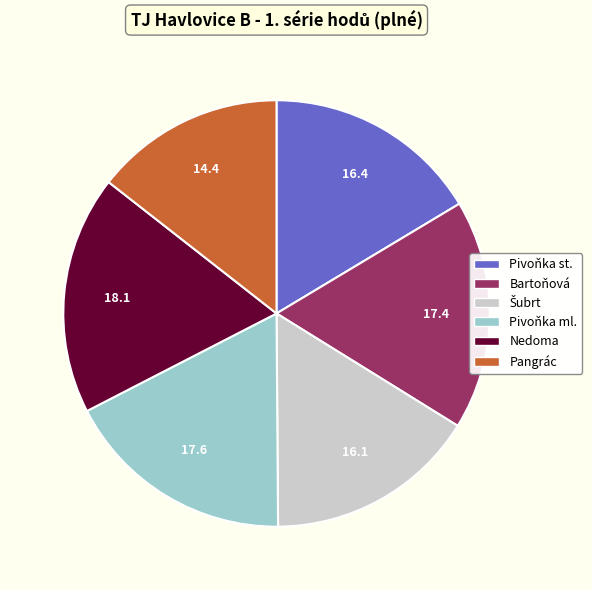

Do Bartoňová and Pivoňka st. together represent more than half of the pie?

No